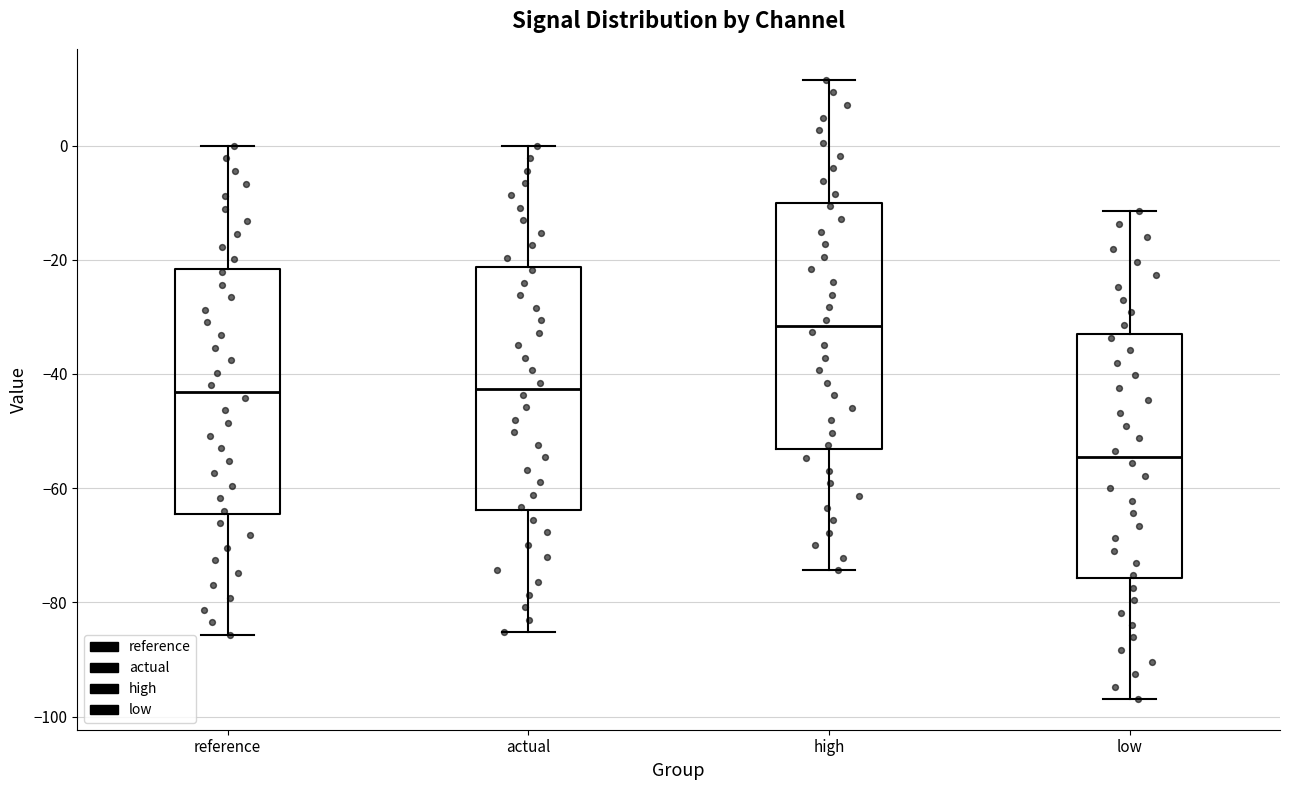

Reading left to right, transcribe this box plot: for each box, give where its median line is, the range the box spans, and where its two whiskers end, as read against the y-axis. The values are not printed on the chart, so give them approximately, as read against the axis.

reference: median -44, box -64 to -22, whiskers -86 to 0
actual: median -42, box -64 to -22, whiskers -86 to 0
high: median -32, box -54 to -10, whiskers -74 to 12
low: median -54, box -76 to -34, whiskers -96 to -12